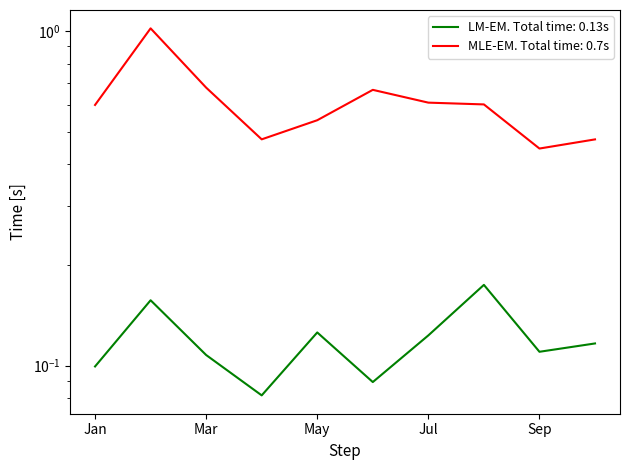

Which has a higher value, Sep or May?

May